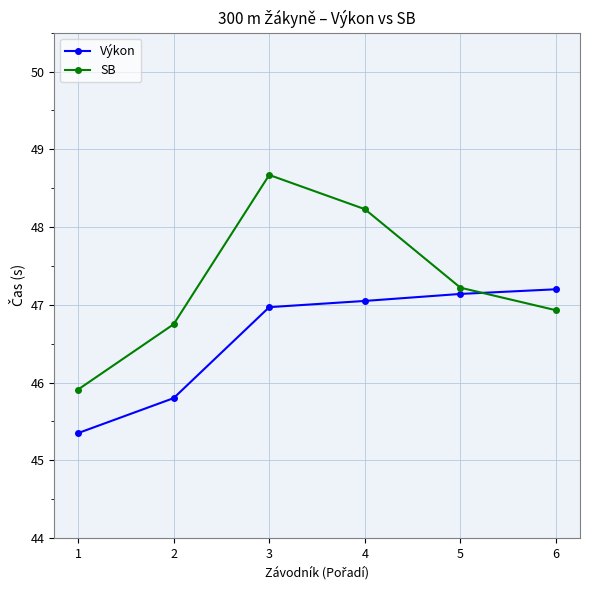

What is the average value of the Výkon series?

46.6